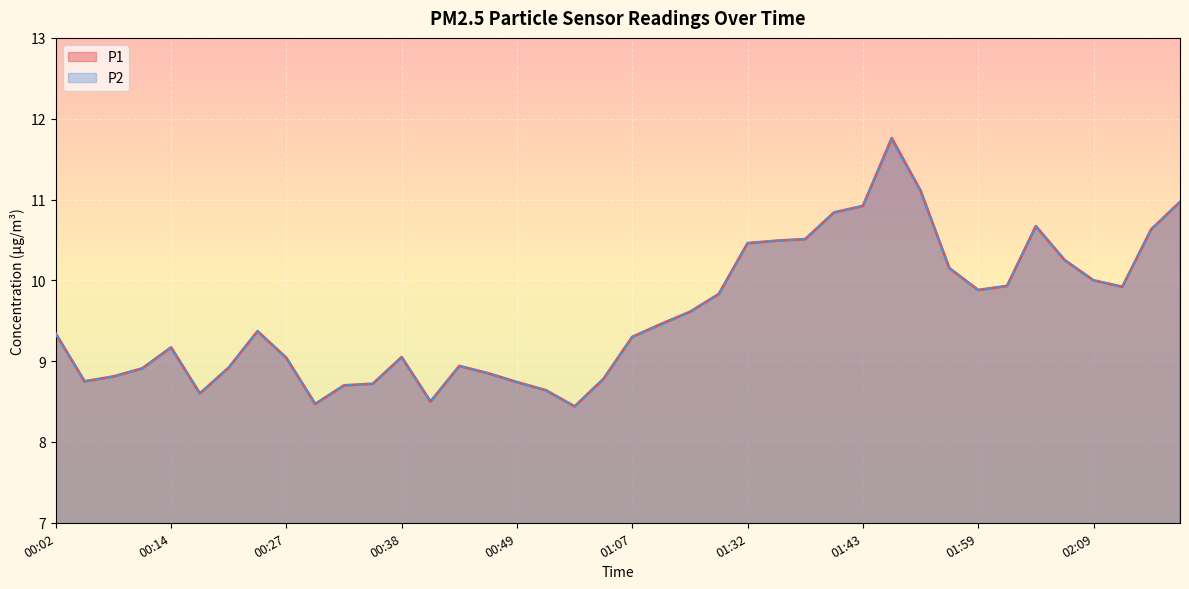

List the series in order of their overall mean, lowest first.

P2, P1